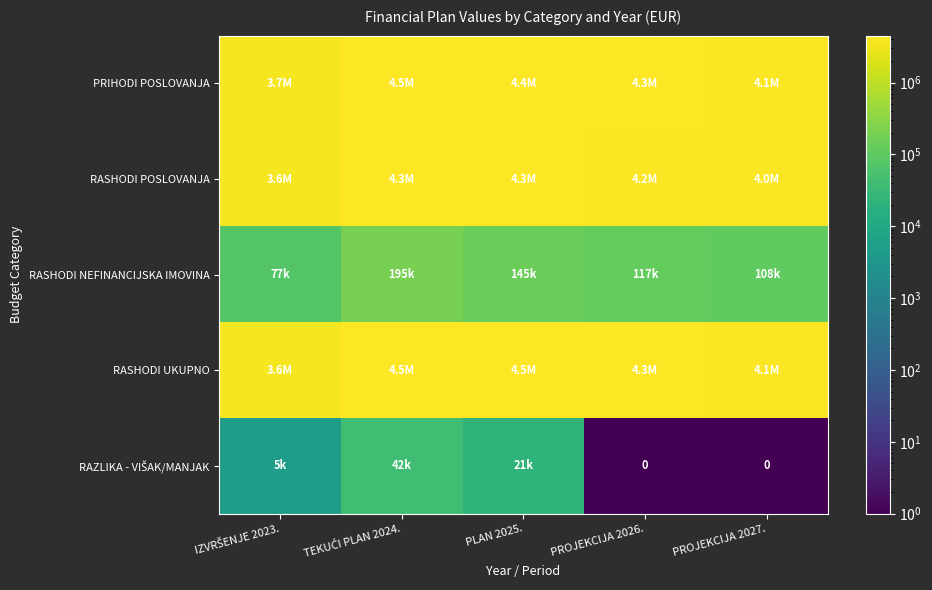

Read the RASHODI NEFINANCIJSKA IMOVINA value at PROJEKCIJA 2027..

107896.0